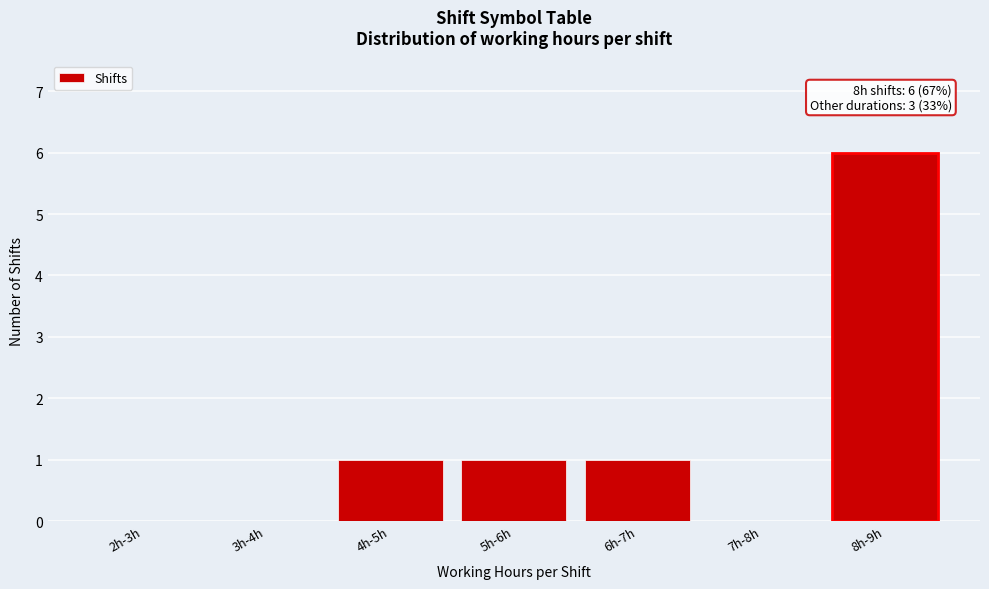

Reading left to right, what are all the values shown in this chart?

2h-3h=0	3h-4h=0	4h-5h=1	5h-6h=1	6h-7h=1	7h-8h=0	8h-9h=6